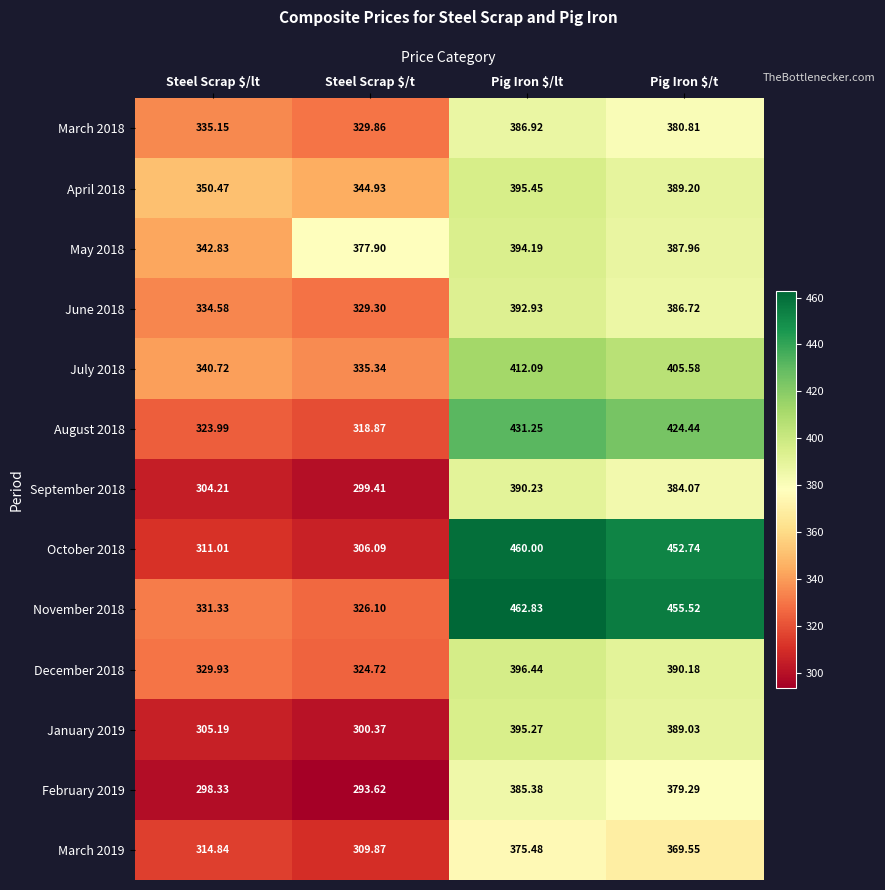

Where is January 2019 nearest to the value 347?

Steel Scrap $/lt